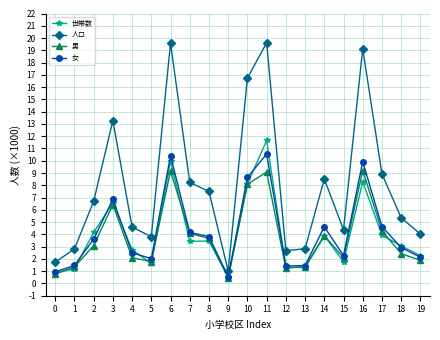

Between 4 and 14, which series saw the biggest shift?

人口